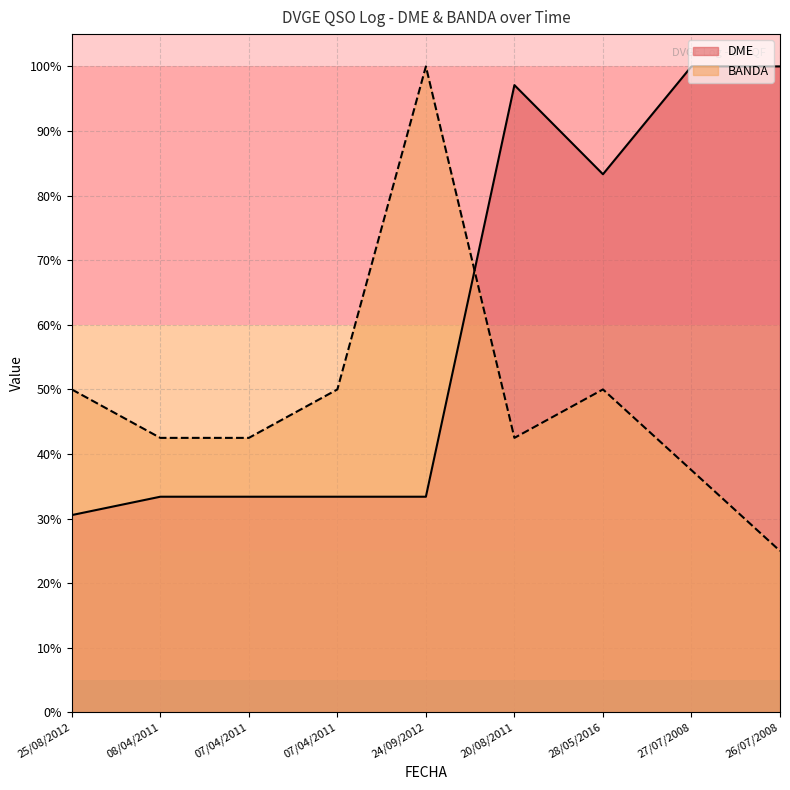

Which series has the largest total across all categories?

DME